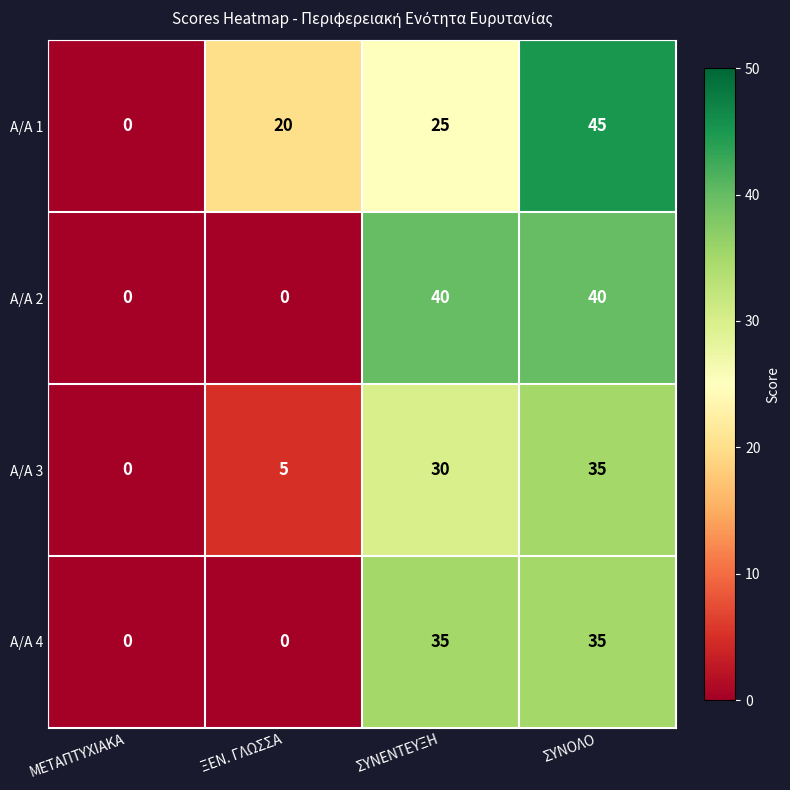

The value of Α/Α 1 at ΣΥΝΕΝΤΕΥΞΗ is 25. True or false?

True